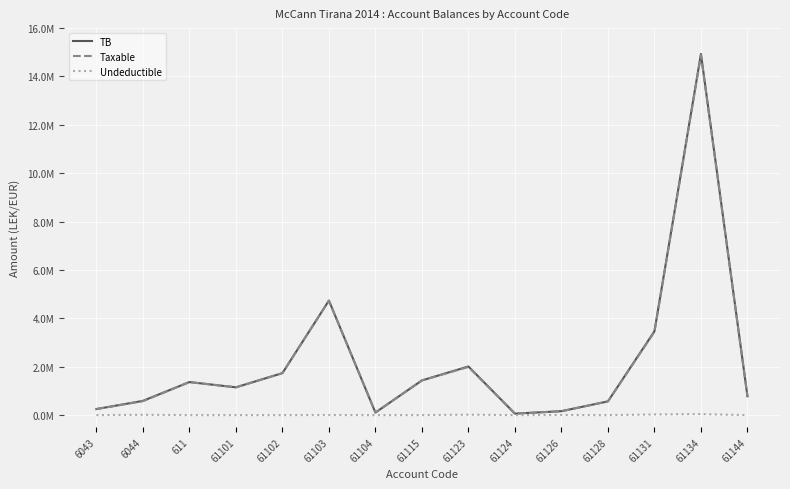

Reading left to right, list all the values displayed in this chart.

TB: 6043=250227.1	6044=588118.9	611=1366068.5	61101=1149043.7	61102=1735151.5	61103=4735066.9	61104=105900.0	61115=1434003.2	61123=2010362.2	61124=61813.2	61126=163090.0	61128=567460.5	61131=3465988.5	61134=14931158.8	61144=779642.1
Taxable: 6043=250227.1	6044=575296.9	611=1366068.5	61101=1149043.7	61102=1735151.5	61103=4731146.9	61104=105900.0	61115=1433753.2	61123=1991862.2	61124=61813.2	61126=157990.0	61128=567460.5	61131=3437988.5	61134=14887859.8	61144=779642.1
Undeductible: 6043=0.0	6044=12822.0	611=0.0	61101=0.0	61102=0.0	61103=3920.0	61104=0.0	61115=250.0	61123=18500.0	61124=0.0	61126=5100.0	61128=0.0	61131=28000.0	61134=43299.0	61144=0.0